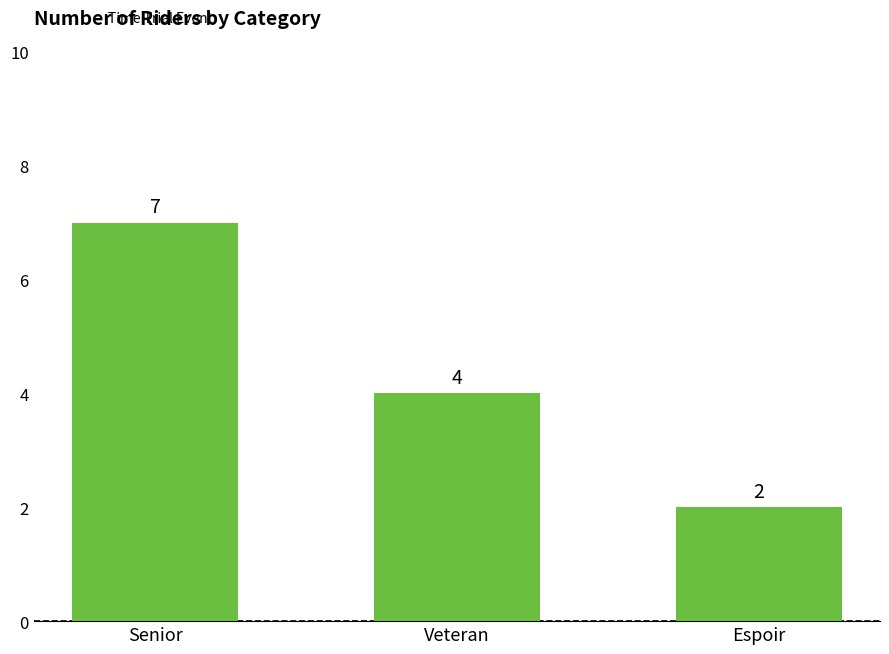

What is the label of the 1st bar from the left?

Senior